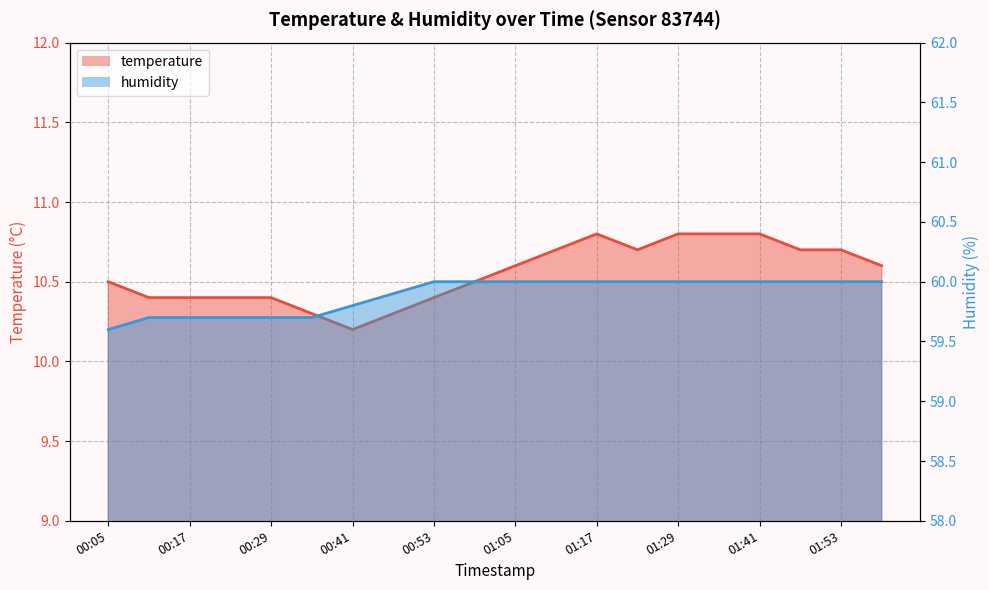

What is the difference between the highest and lowest values at 00:17?

49.3